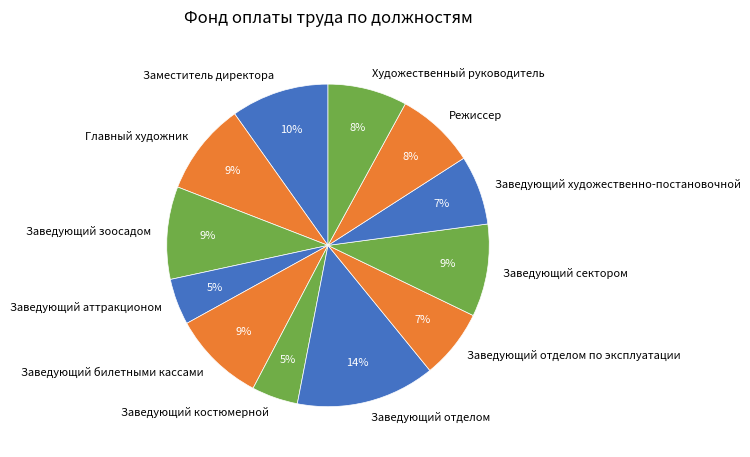

How many segments does this pie chart have?

12